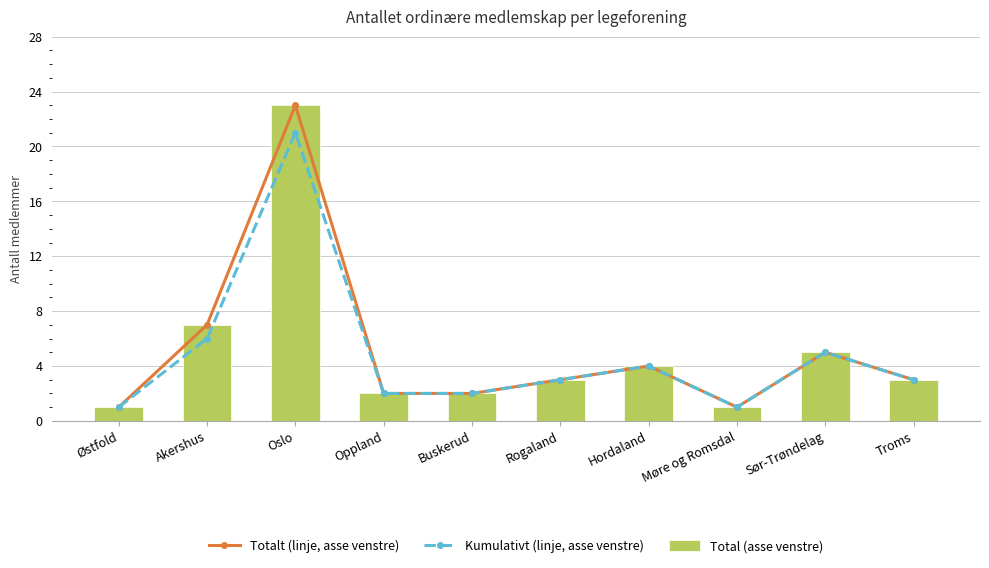

Reading right to left, list all the values displayed in this chart.

Totalt (linje, asse venstre): 3	5	1	4	3	2	2	23	7	1
Kumulativt (linje, asse venstre): 3	5	1	4	3	2	2	21	6	1
Total (asse venstre): 3	5	1	4	3	2	2	23	7	1